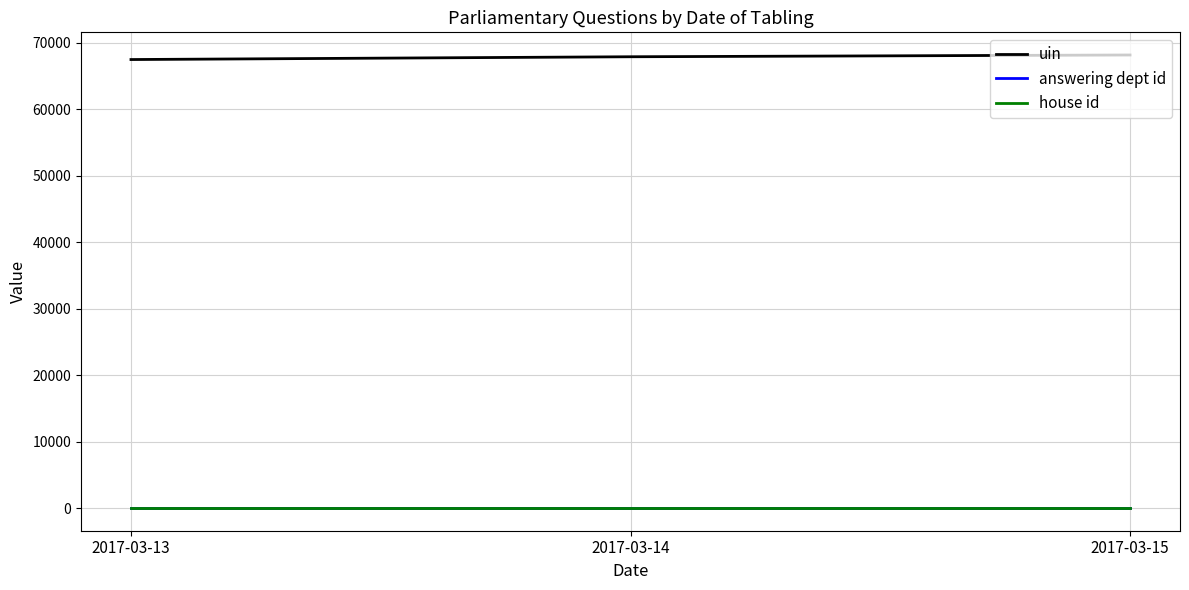

Which series has the largest total across all categories?

uin